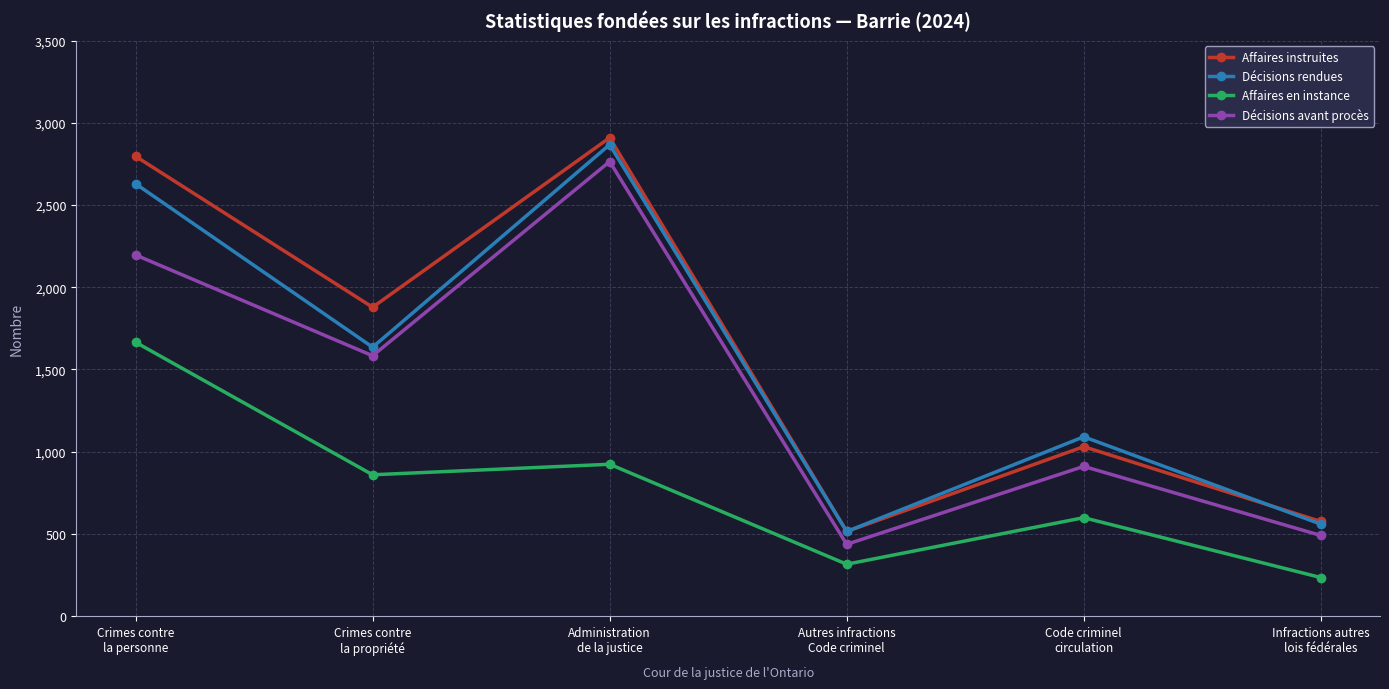

What is the difference between the second highest and minimum values in the Décisions avant procès series?

1760